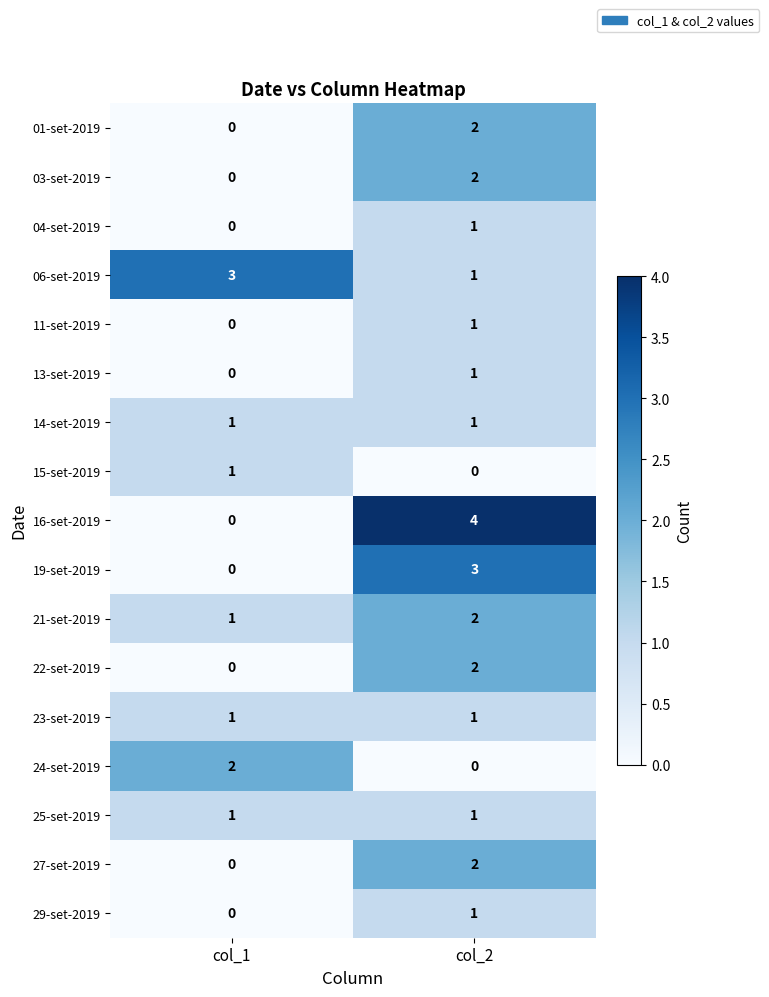

At which label is 29-set-2019 closest to 0?

col_1